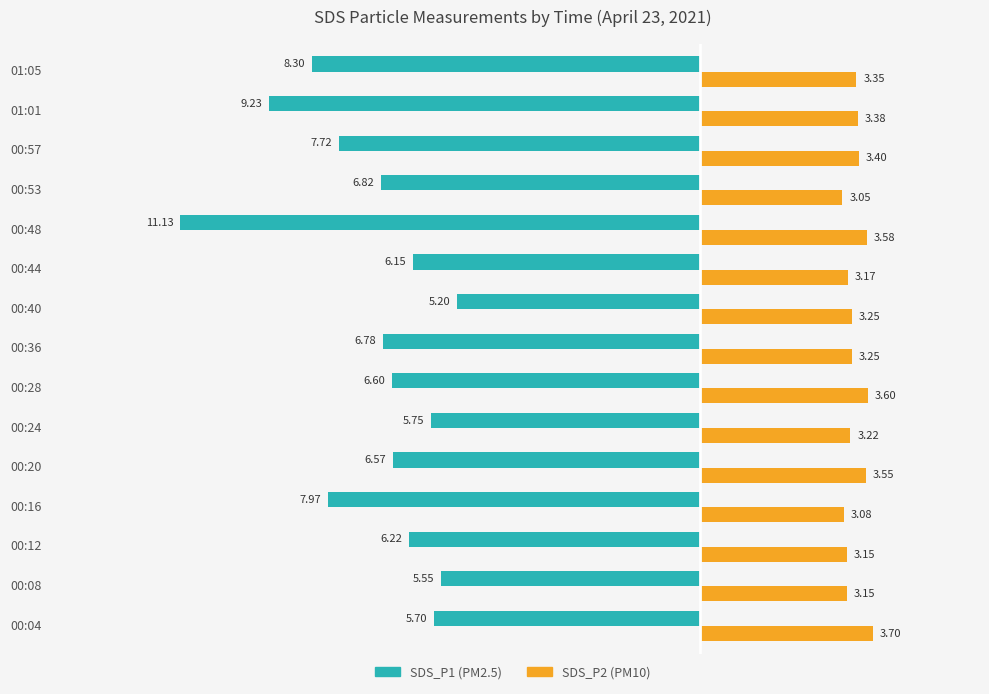

Count the number of categories in the chart.

15